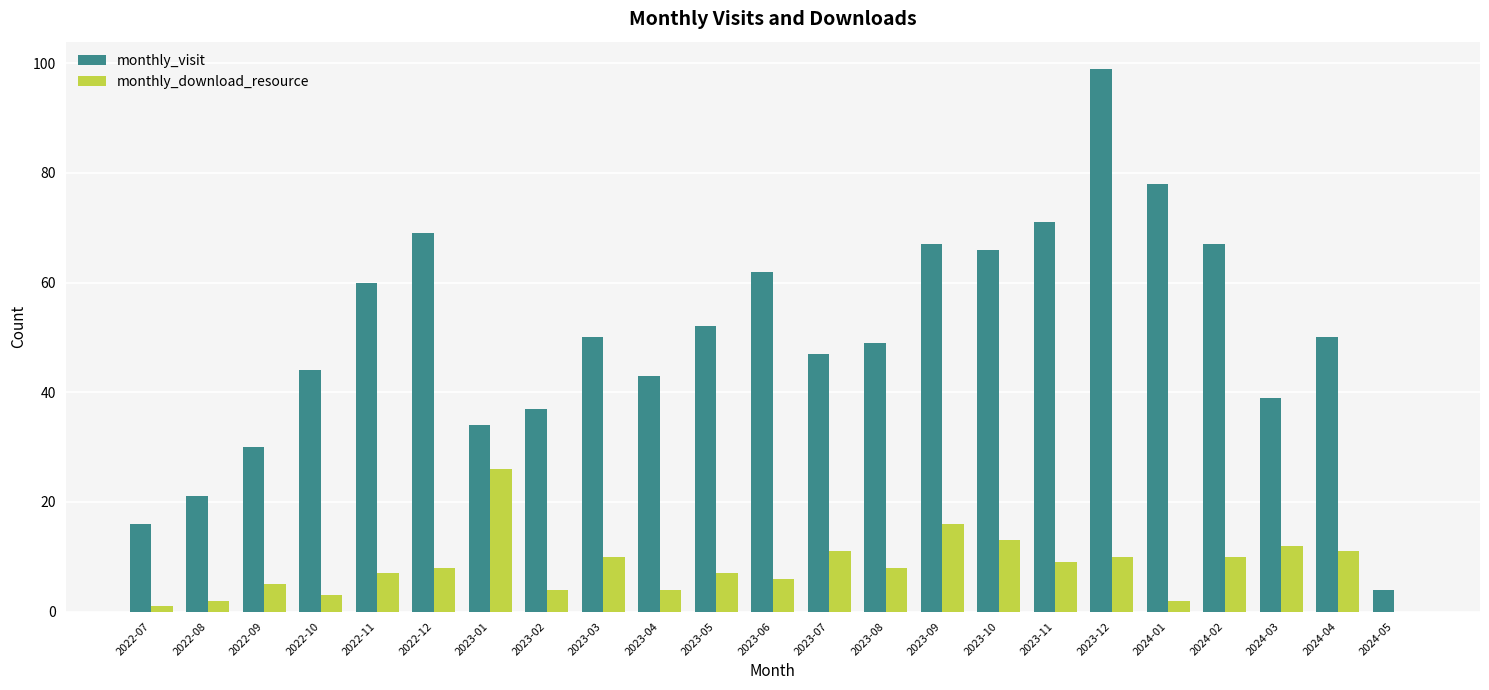

Reading left to right, transcribe all the data shown in this chart.

monthly_visit: 2022-07=16	2022-08=21	2022-09=30	2022-10=44	2022-11=60	2022-12=69	2023-01=34	2023-02=37	2023-03=50	2023-04=43	2023-05=52	2023-06=62	2023-07=47	2023-08=49	2023-09=67	2023-10=66	2023-11=71	2023-12=99	2024-01=78	2024-02=67	2024-03=39	2024-04=50	2024-05=4
monthly_download_resource: 2022-07=1	2022-08=2	2022-09=5	2022-10=3	2022-11=7	2022-12=8	2023-01=26	2023-02=4	2023-03=10	2023-04=4	2023-05=7	2023-06=6	2023-07=11	2023-08=8	2023-09=16	2023-10=13	2023-11=9	2023-12=10	2024-01=2	2024-02=10	2024-03=12	2024-04=11	2024-05=0